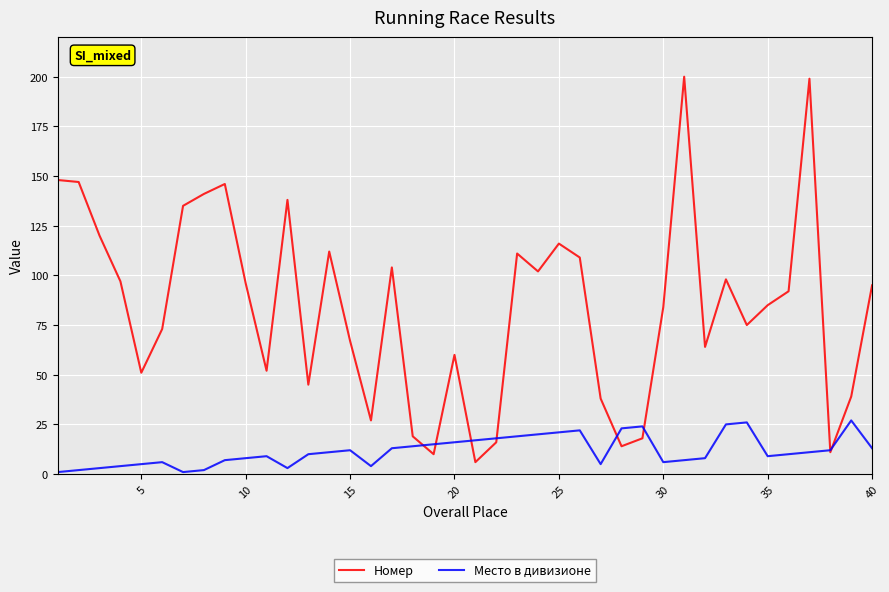

How many lines are shown in the chart?

2